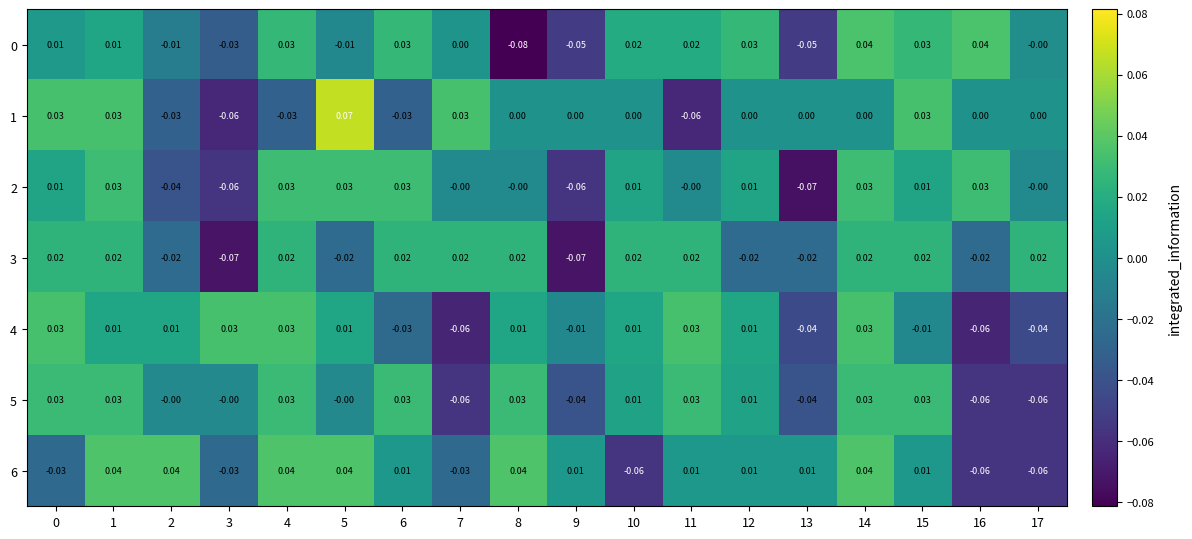

How many values in the 5 series are below 0?

5